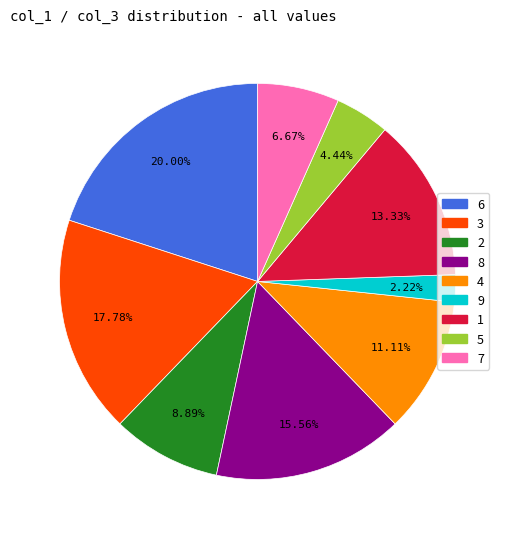

To the nearest percent, what percentage of the pie is 4?

11%